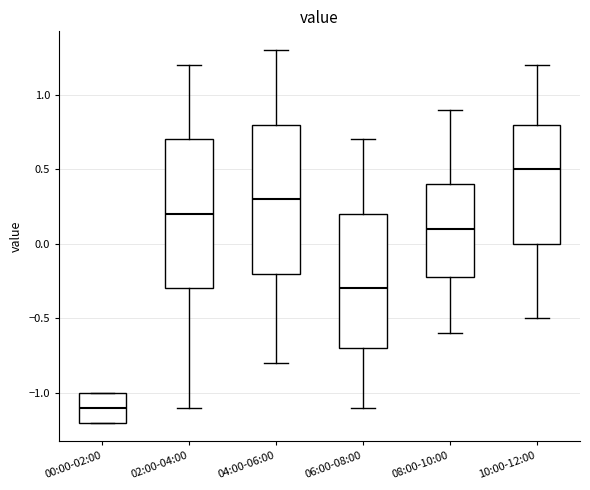

Reading left to right, read every box against the y-axis: the position of its median line, the range the box covers, and the ends of its whiskers. The values are not printed on the chart, so give them approximately, as read against the axis.

00:00-02:00: median -1.1, box -1.2 to -1.0, whiskers -1.2 to -1.0
02:00-04:00: median 0.2, box -0.3 to 0.7, whiskers -1.1 to 1.2
04:00-06:00: median 0.3, box -0.2 to 0.8, whiskers -0.8 to 1.3
06:00-08:00: median -0.3, box -0.7 to 0.2, whiskers -1.1 to 0.7
08:00-10:00: median 0.1, box -0.2 to 0.4, whiskers -0.6 to 0.9
10:00-12:00: median 0.5, box 0.0 to 0.8, whiskers -0.5 to 1.2